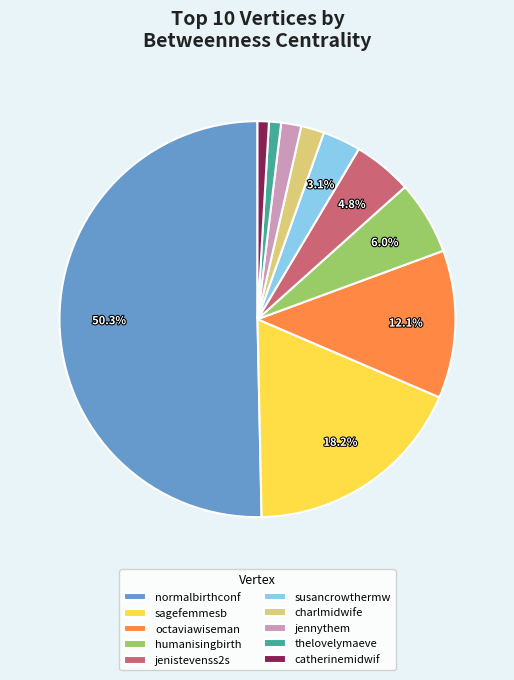

How many slices are in this pie chart?

10